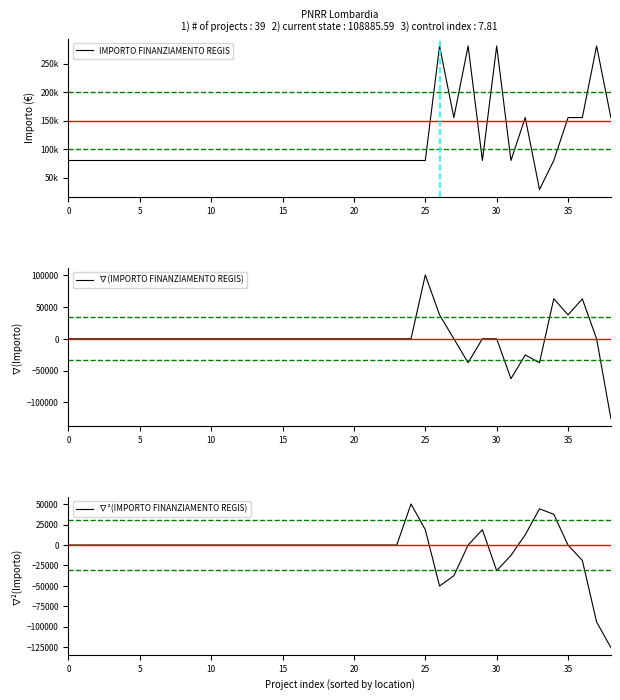

At which category is the sum across all series the highest?

26